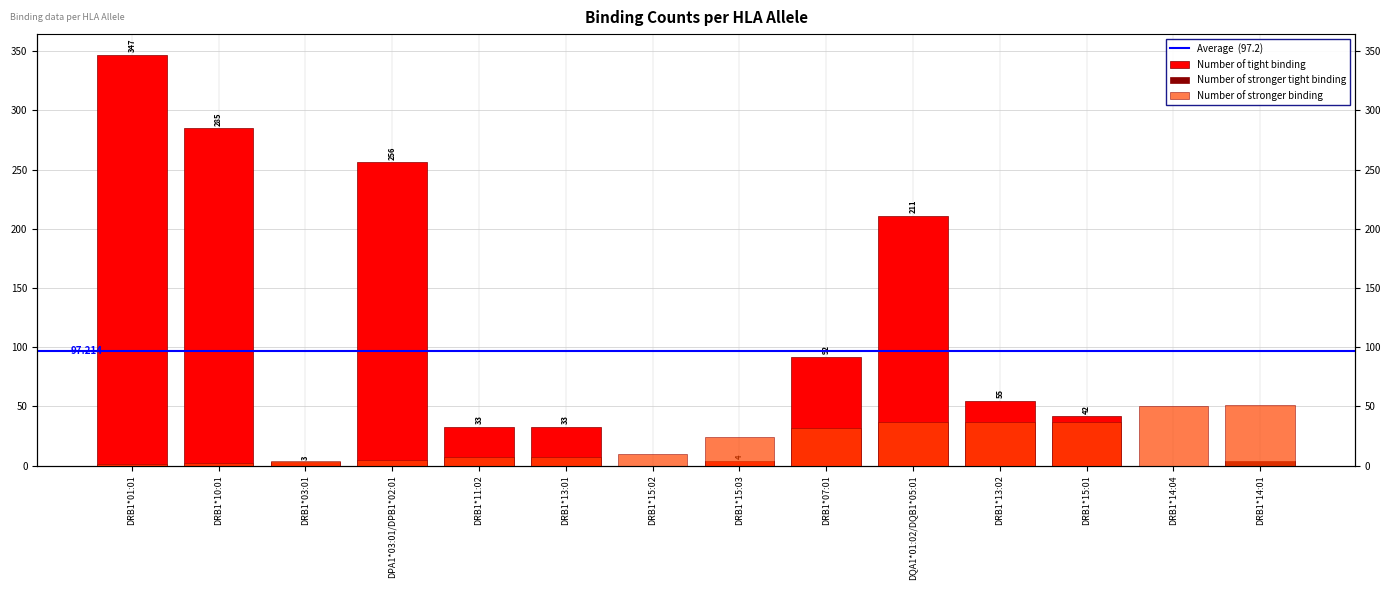

Which series has the largest range (max minus min)?

Number of tight binding